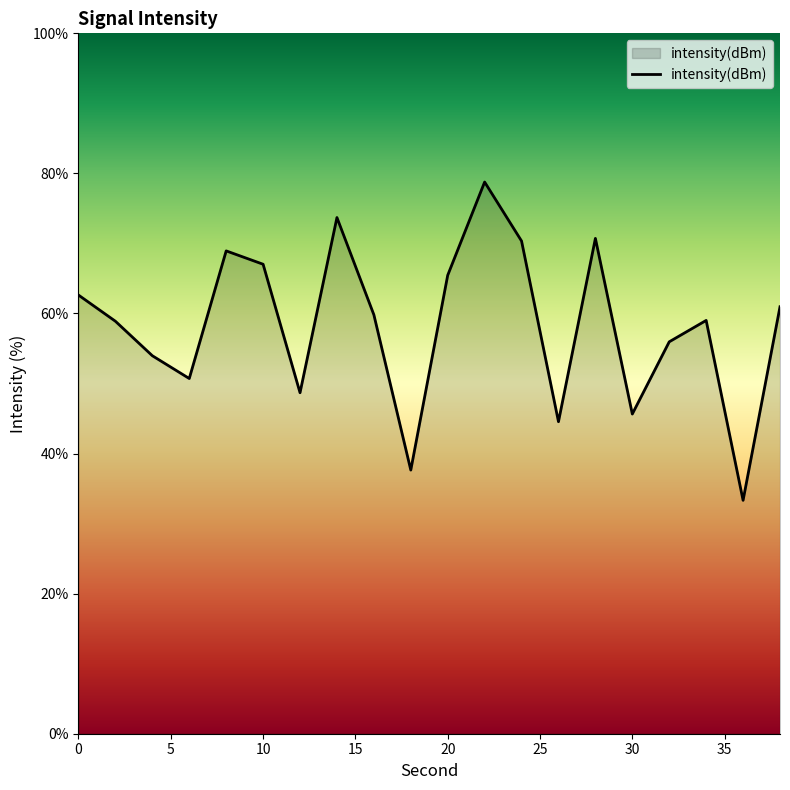

What is the maximum value shown in the chart?

78.8